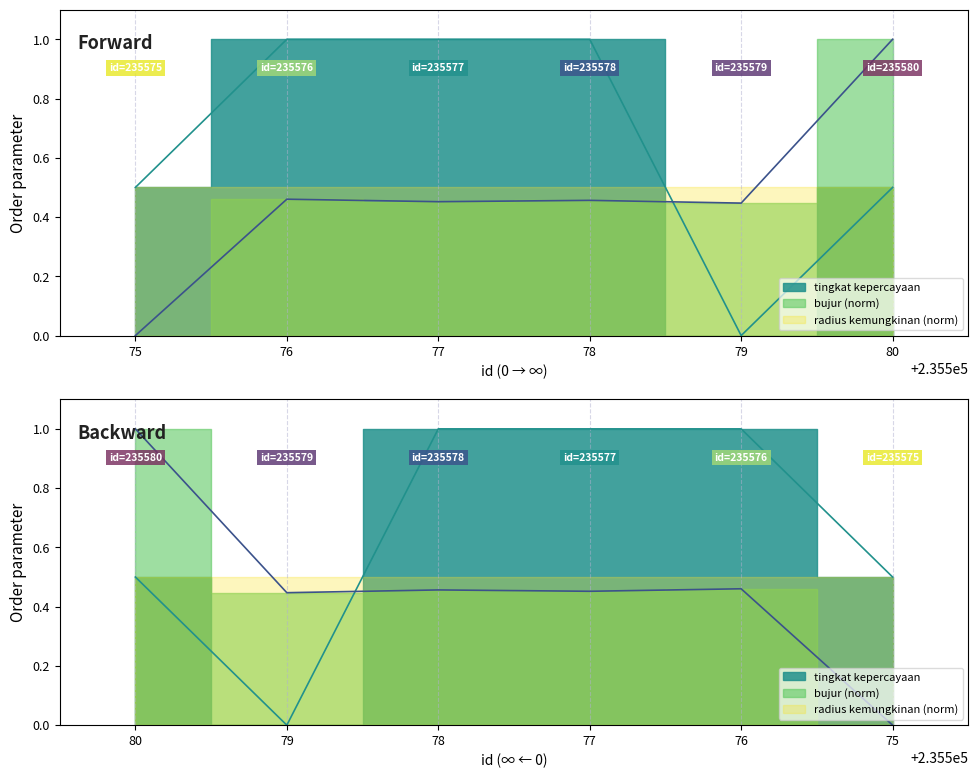

Which series has the largest range (max minus min)?

tingkat kepercayaan